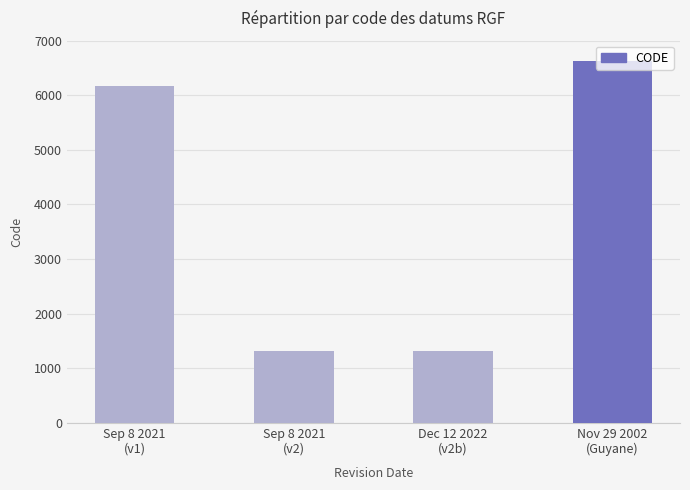

What is the maximum value shown in the chart?

6624